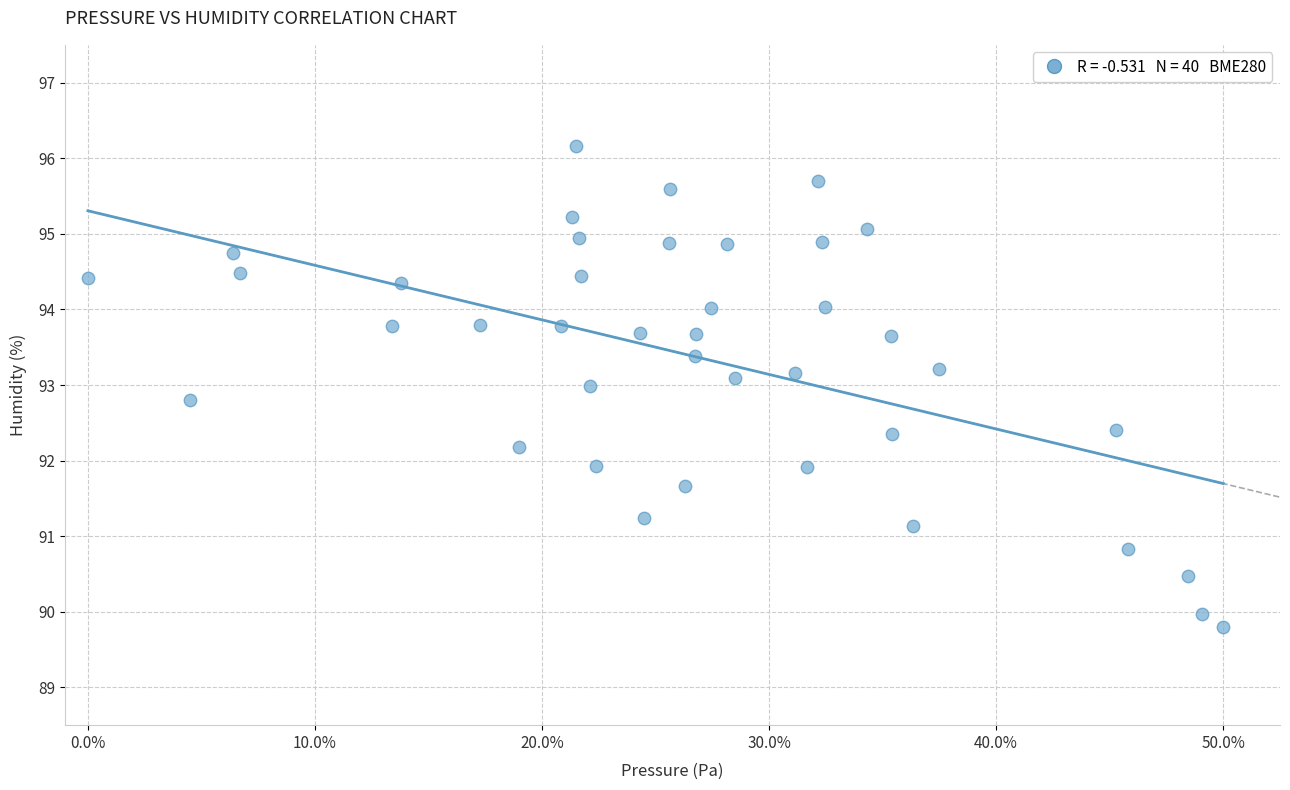

What is the range of X values (max minus min)?

1.0